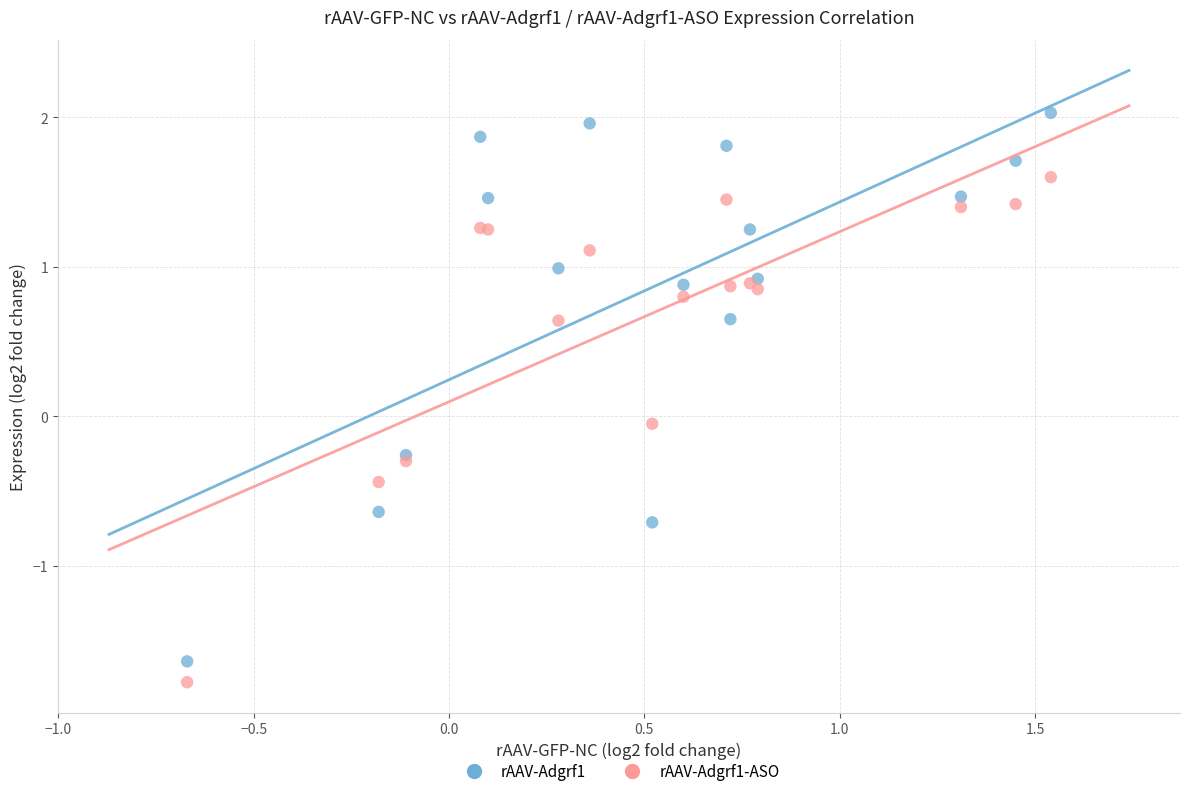

Which series reaches the minimum Y coordinate?

rAAV-Adgrf1-ASO